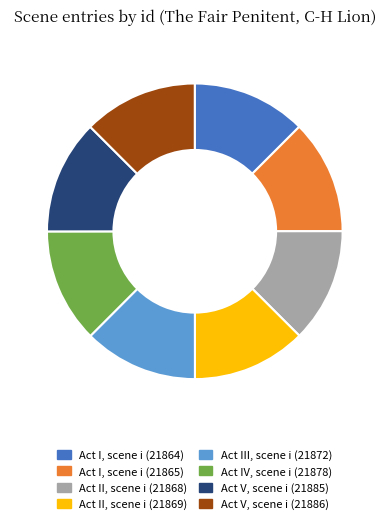

How many slices are in this pie chart?

8